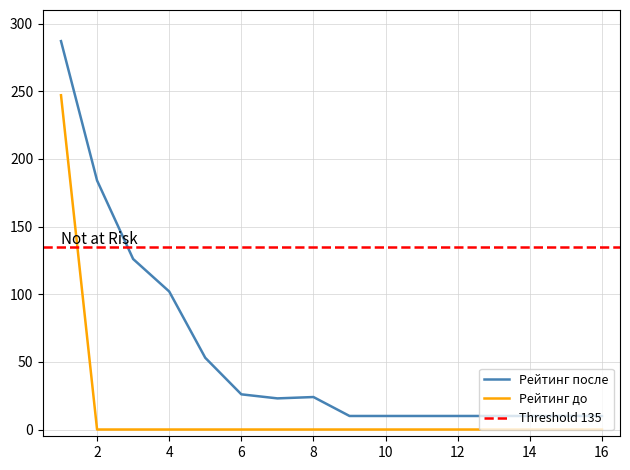

True or false: Рейтинг до has a value of 0 at 13.

True